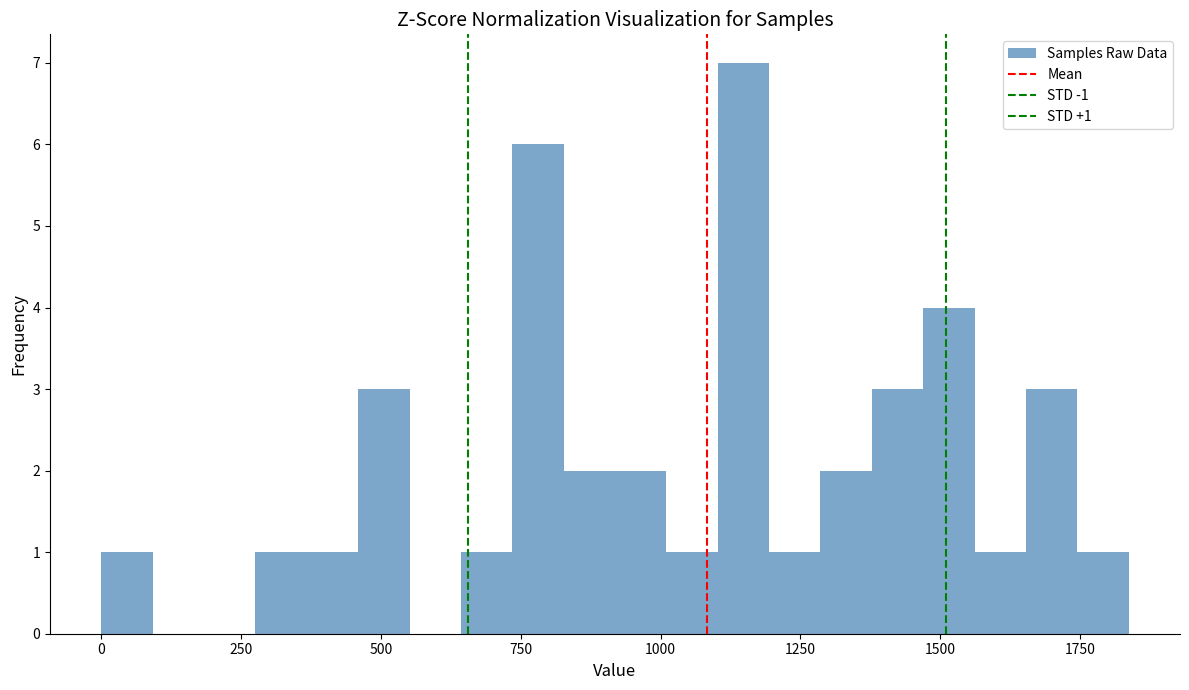

Around what value on the x-axis is the tallest bar? Give the approximate position of its centre, as read against the axis.

1150